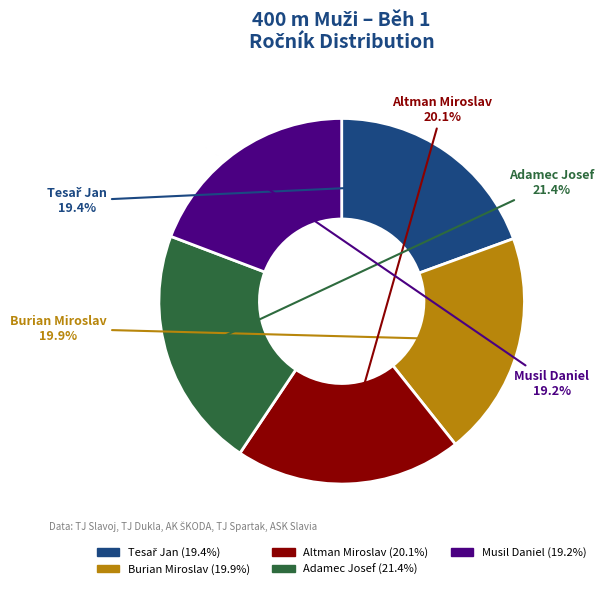

To the nearest percent, what is the difference between the Musil Daniel and Adamec Josef slice percentages?

2%